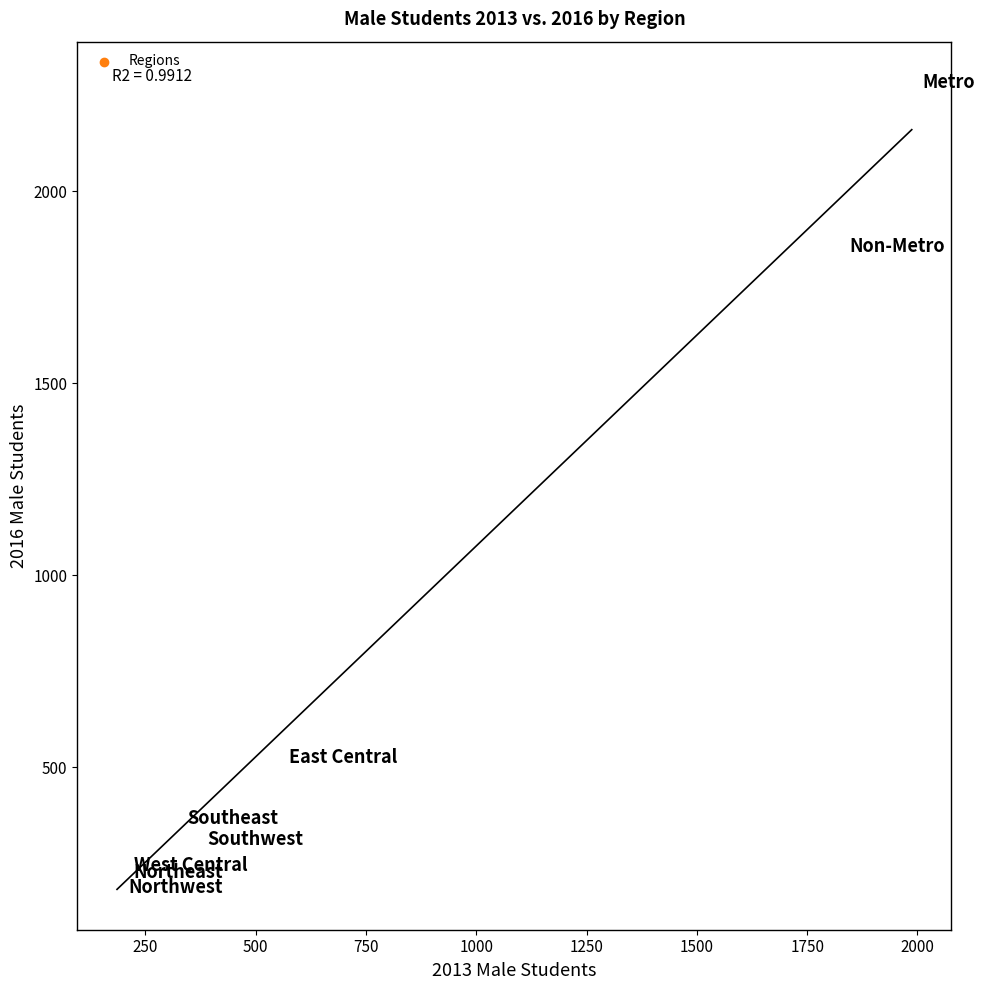

What Y value in the scatter plot is closest to 1236?

1857